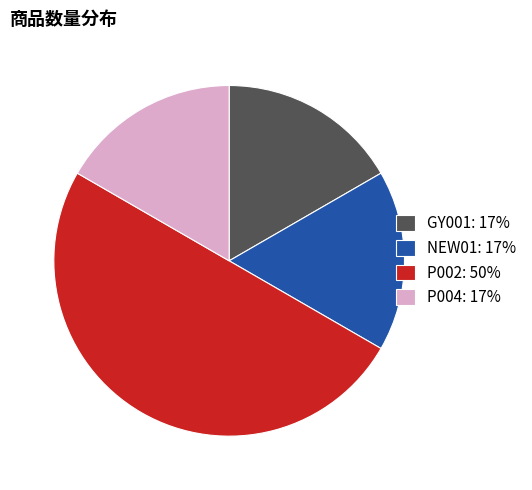

Which has a higher value, GY001: 17% or P002: 50%?

P002: 50%